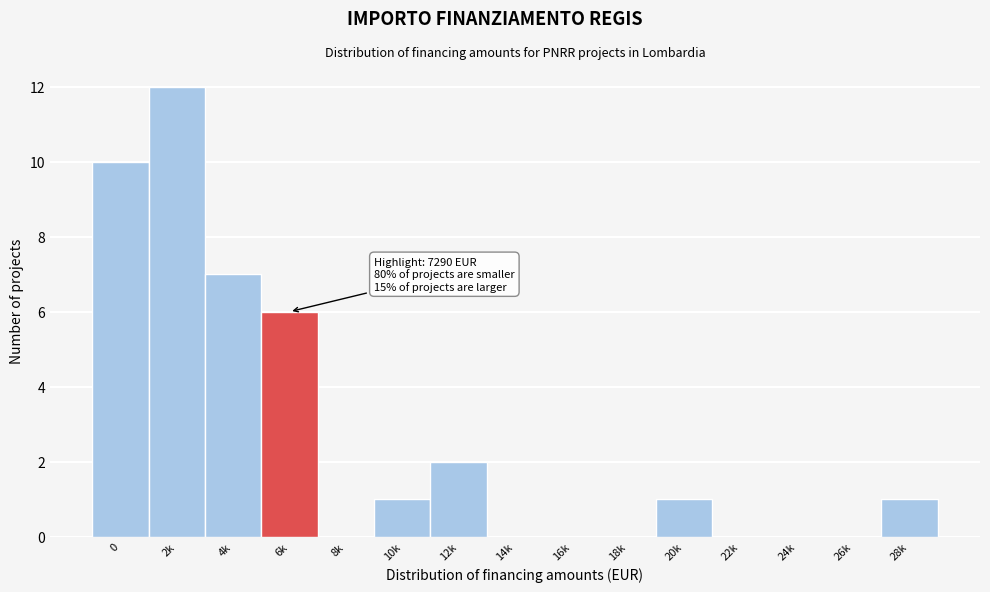

Reading right to left, extract all data points from this chart.

28k=1	26k=0	24k=0	22k=0	20k=1	18k=0	16k=0	14k=0	12k=2	10k=1	8k=0	6k=6	4k=7	2k=12	0=10